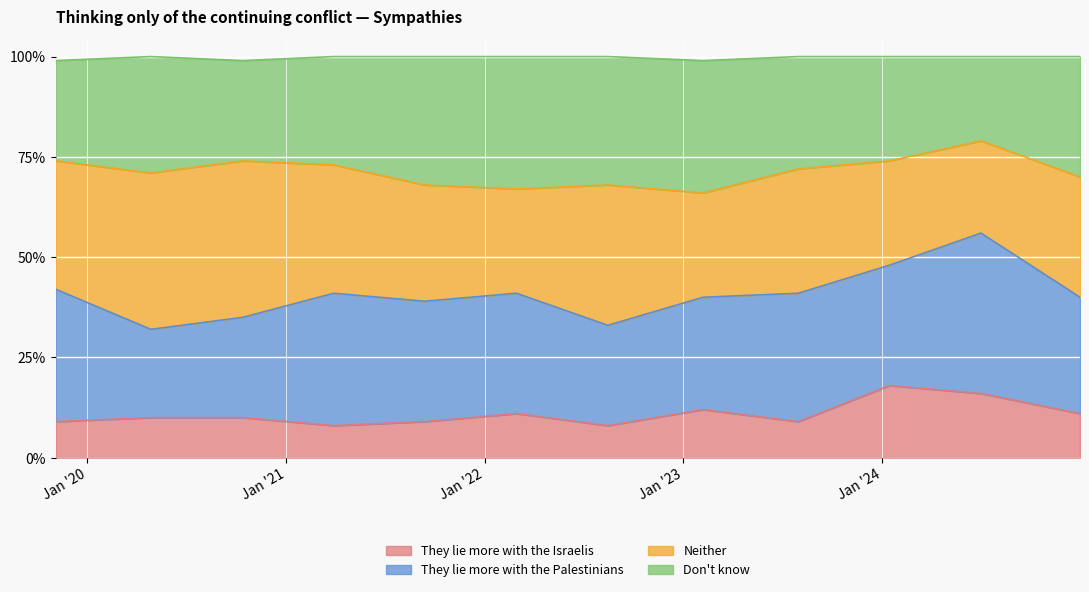

How many Don't know values are between 0 and 1?

12